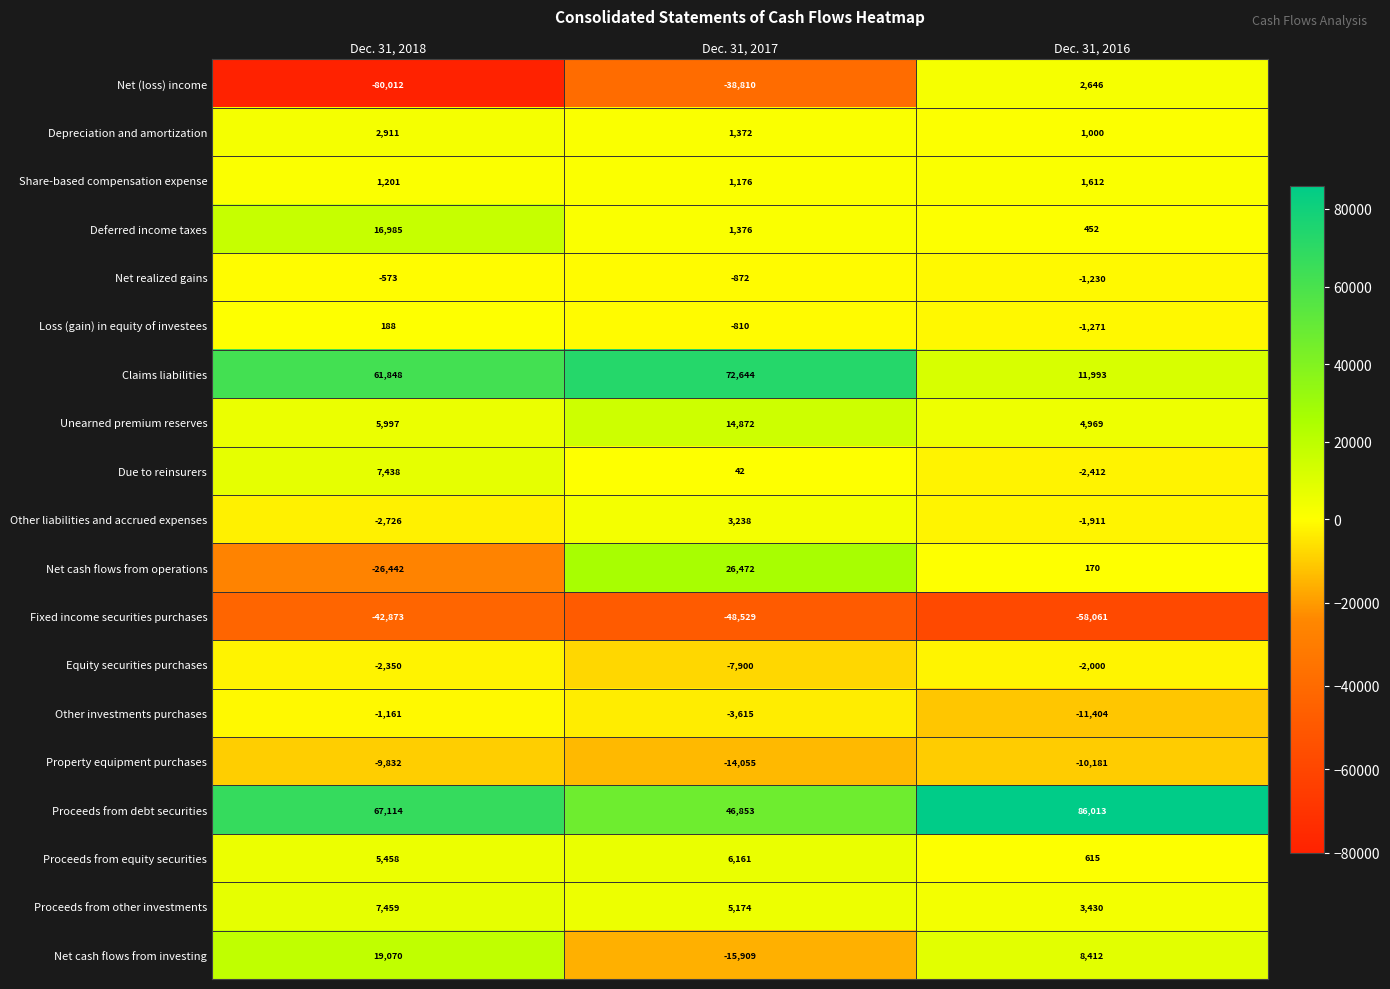

What is the minimum value shown in the chart?

-80012